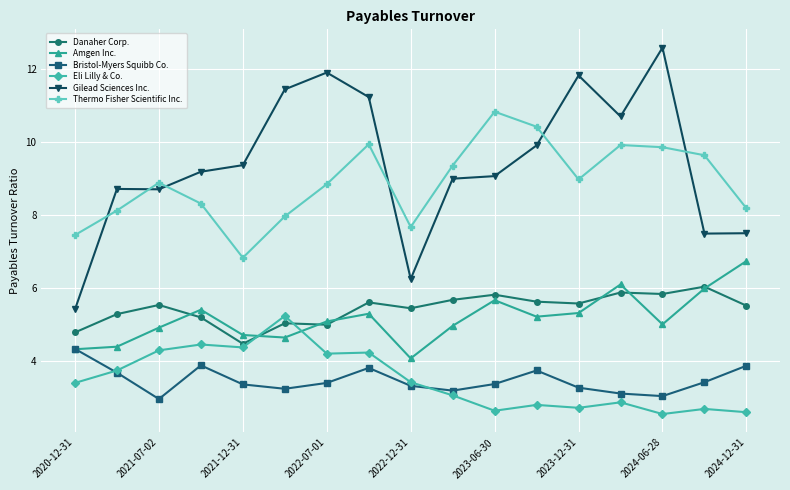

True or false: Gilead Sciences Inc. and Amgen Inc. intersect in this chart.

False